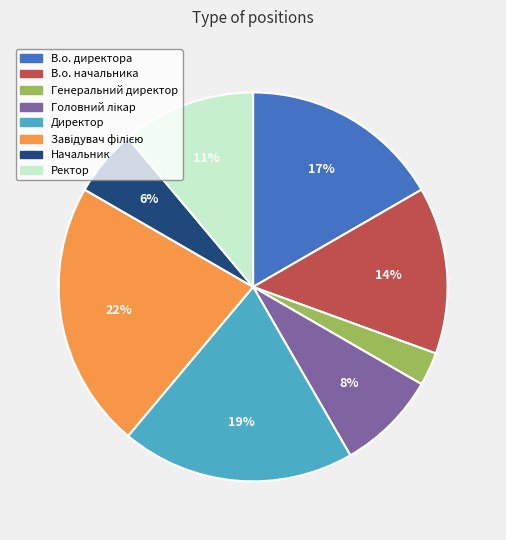

True or false: Директор accounts for 14% of the total.

False